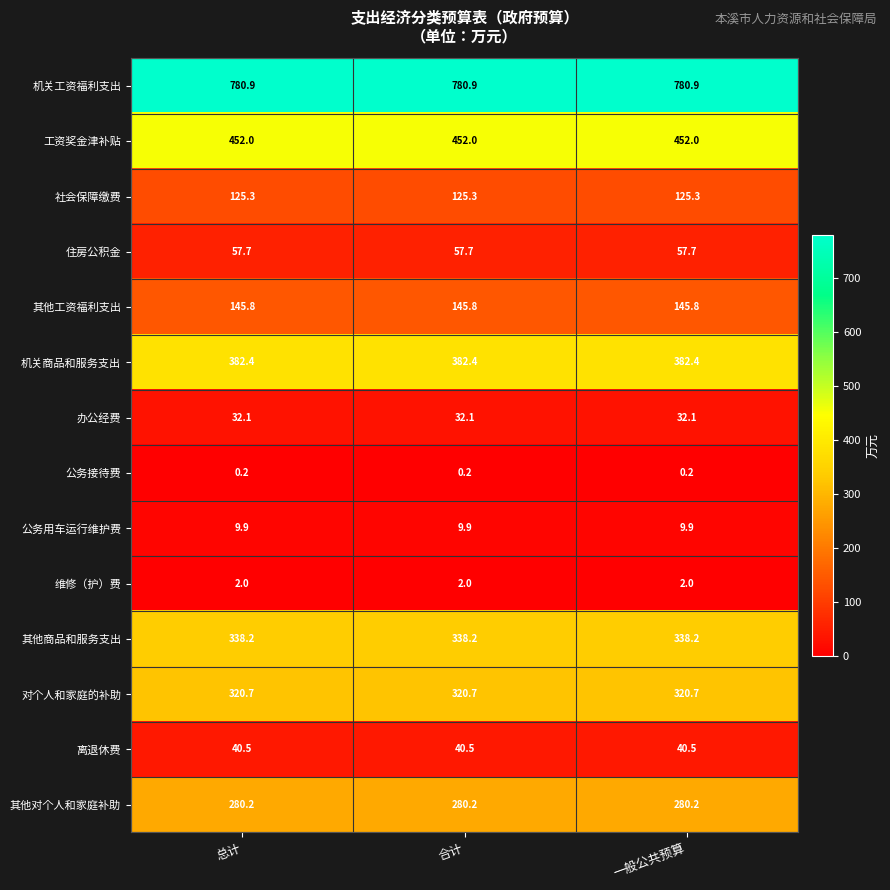

What is the lowest value of the 其他工资福利支出 series?

145.8